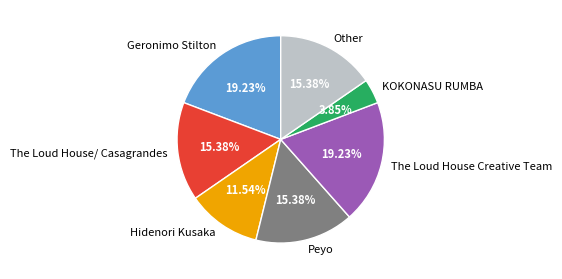

How much of the chart is everything except The Loud House/ Casagrandes?

84.6%